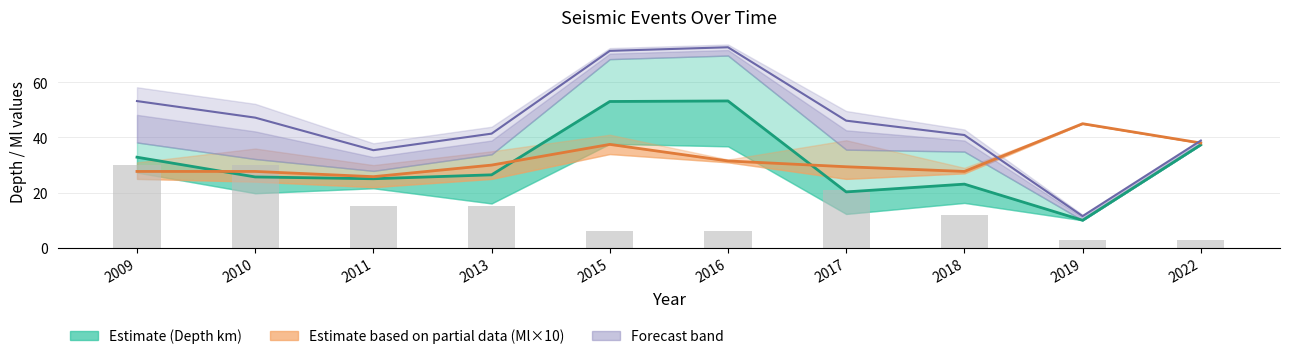

Between 2019 and 2010, which is larger?

2010